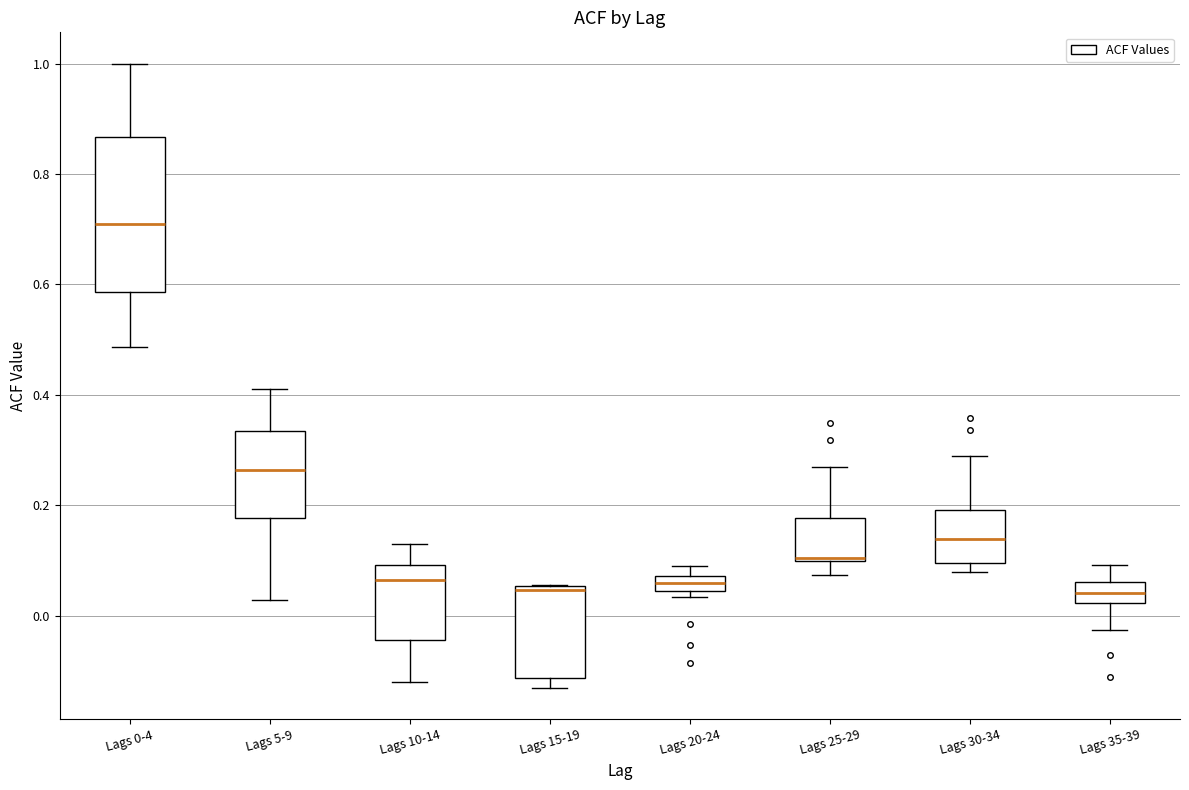

Where does the upper whisker of the box for Lags 5-9 end on the y-axis? The values are not printed on the chart, so give them approximately, as read against the axis.

0.42